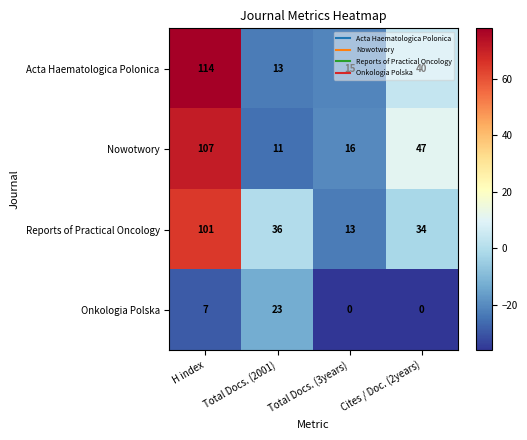

True or false: Onkologia Polska has a value of 5 at Total Docs. (2001).

False